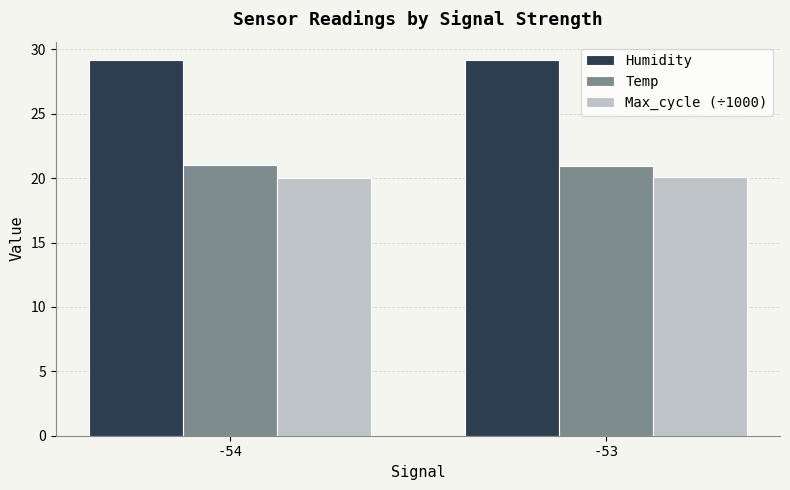

What is the lowest value of the Temp series?

21.0